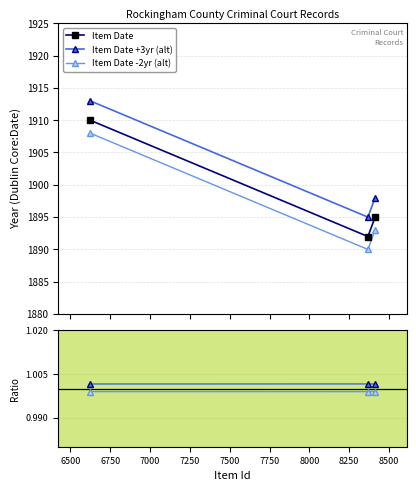

What is the value of the Item Date -2yr (alt) point at the 1st from the left?

1908